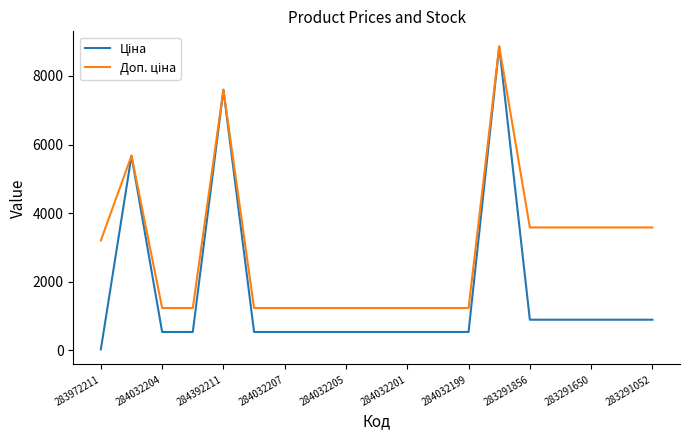

What is the maximum value shown in the chart?

8856.7